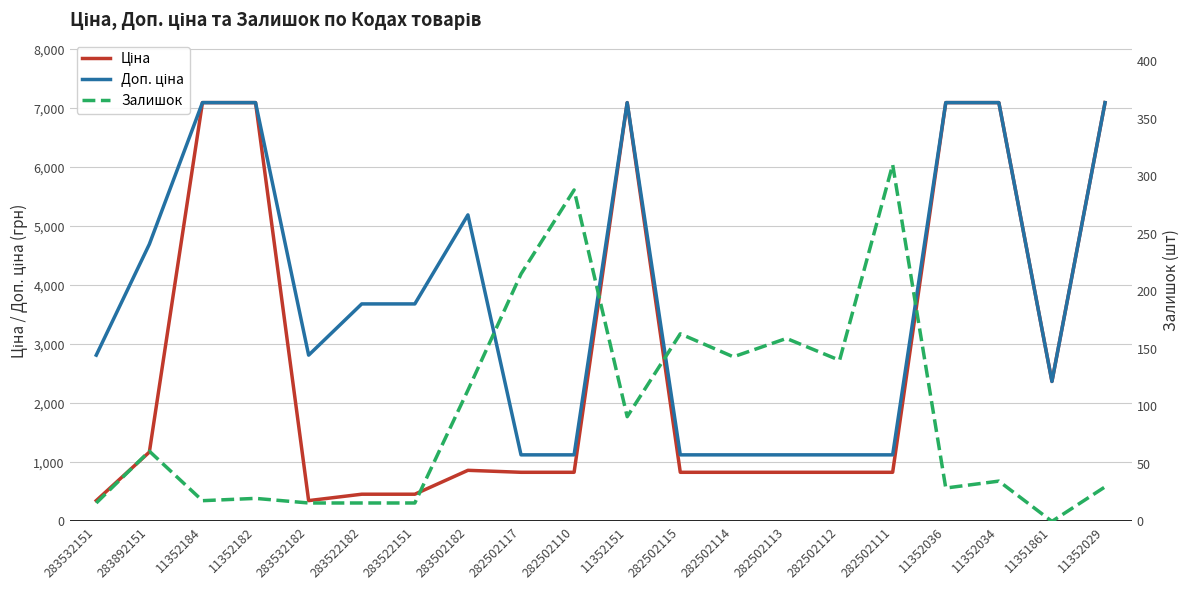

At which label is Доп. ціна closest to 4113?

283522182